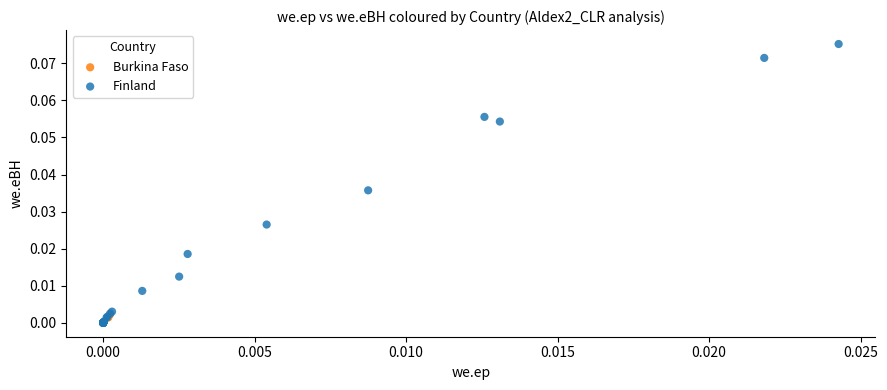

Which series reaches the maximum Y coordinate?

Finland